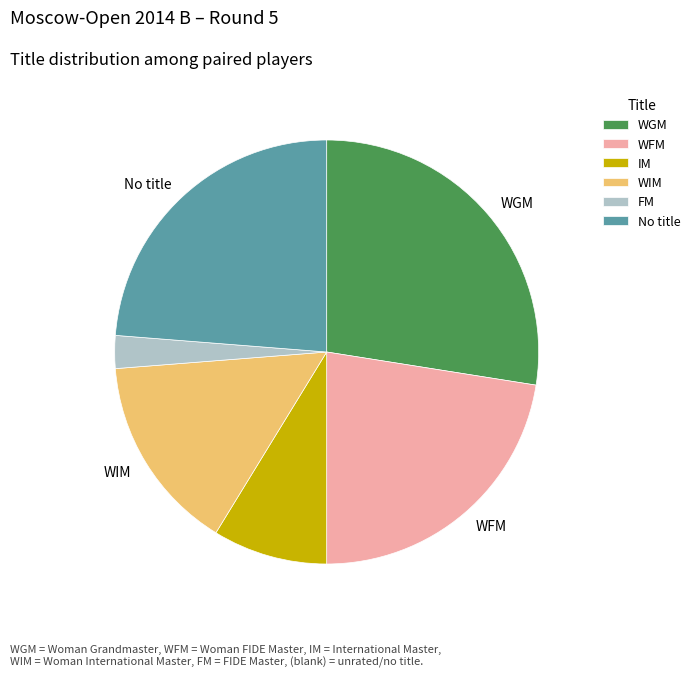

Which slice is the smallest?

FM